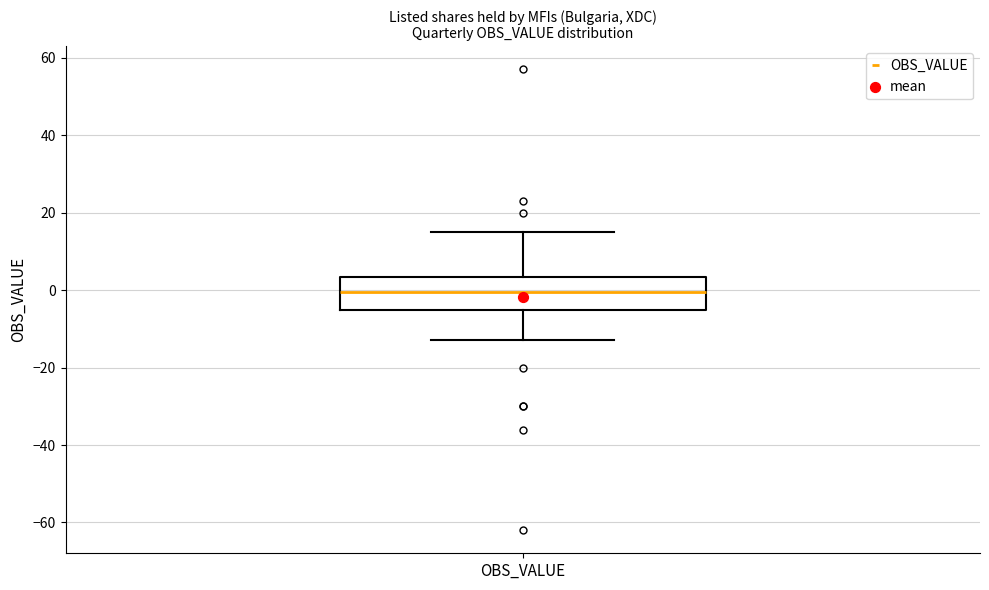

Where does the upper whisker of the box for OBS_VALUE end on the y-axis? The values are not printed on the chart, so give them approximately, as read against the axis.

16